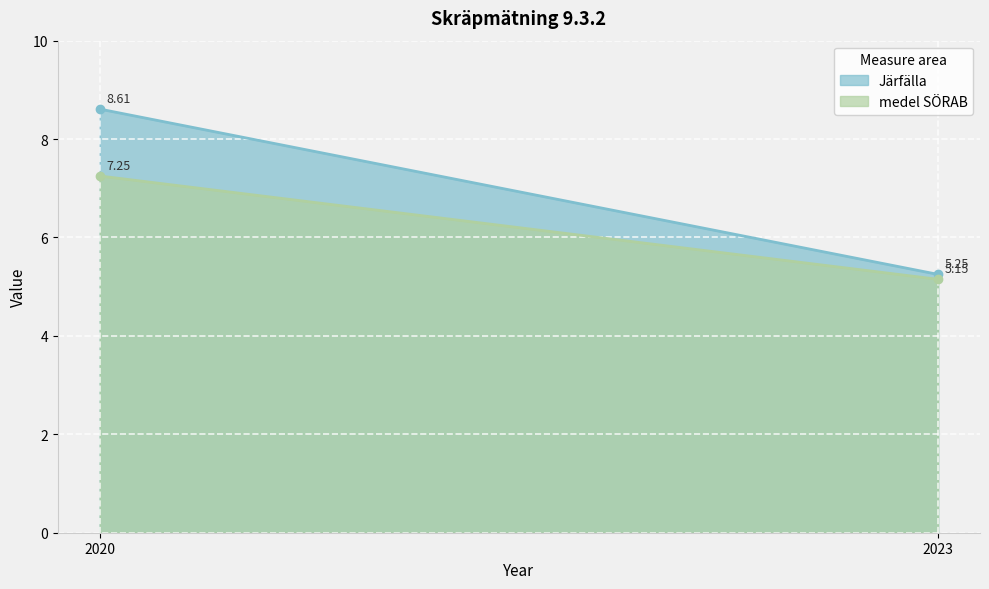

Is it true that Järfälla equals 8.6 at 2020?

True